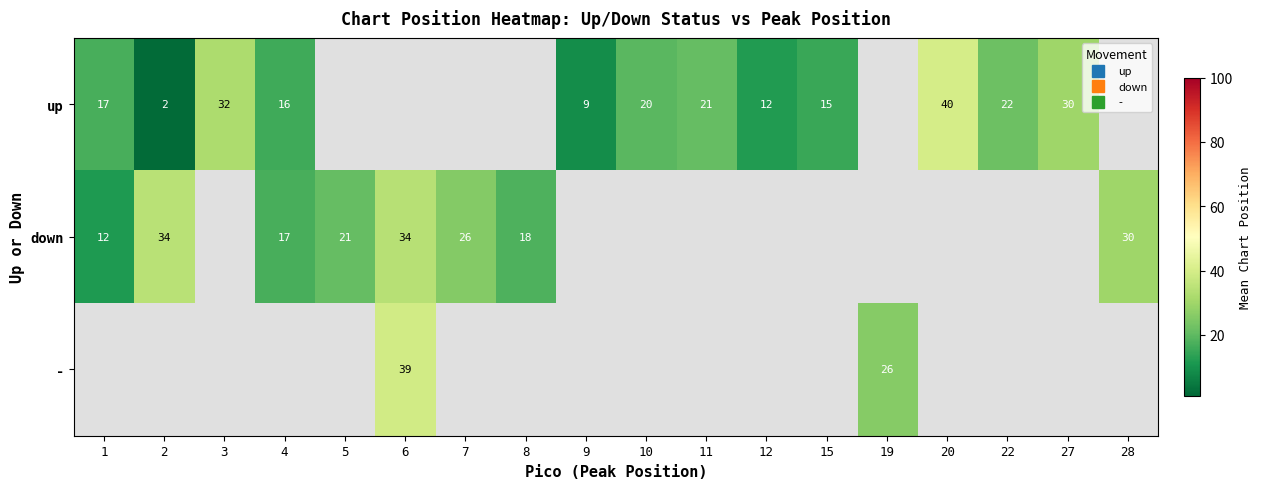

What is the maximum value shown in the chart?

40.0